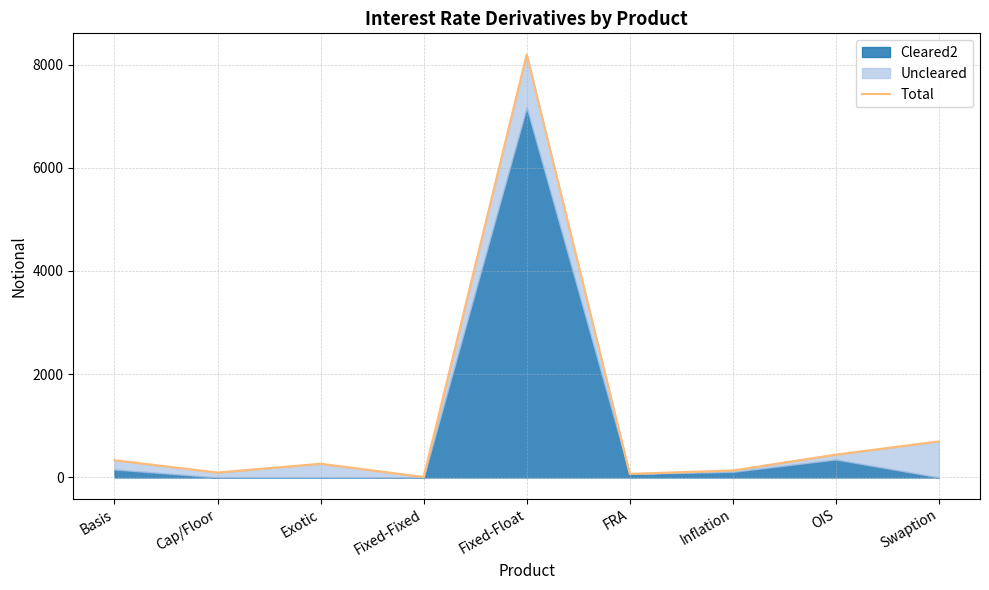

What is the difference between the maximum and minimum values?

8186